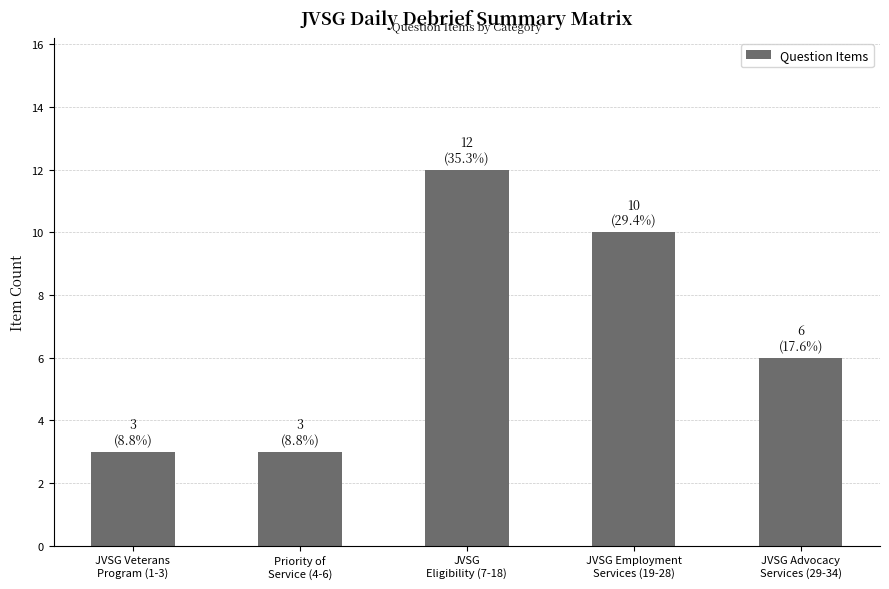

Reading right to left, what are all the values shown in this chart?

JVSG Advocacy
Services (29-34)=6	JVSG Employment
Services (19-28)=10	JVSG
Eligibility (7-18)=12	Priority of
Service (4-6)=3	JVSG Veterans
Program (1-3)=3